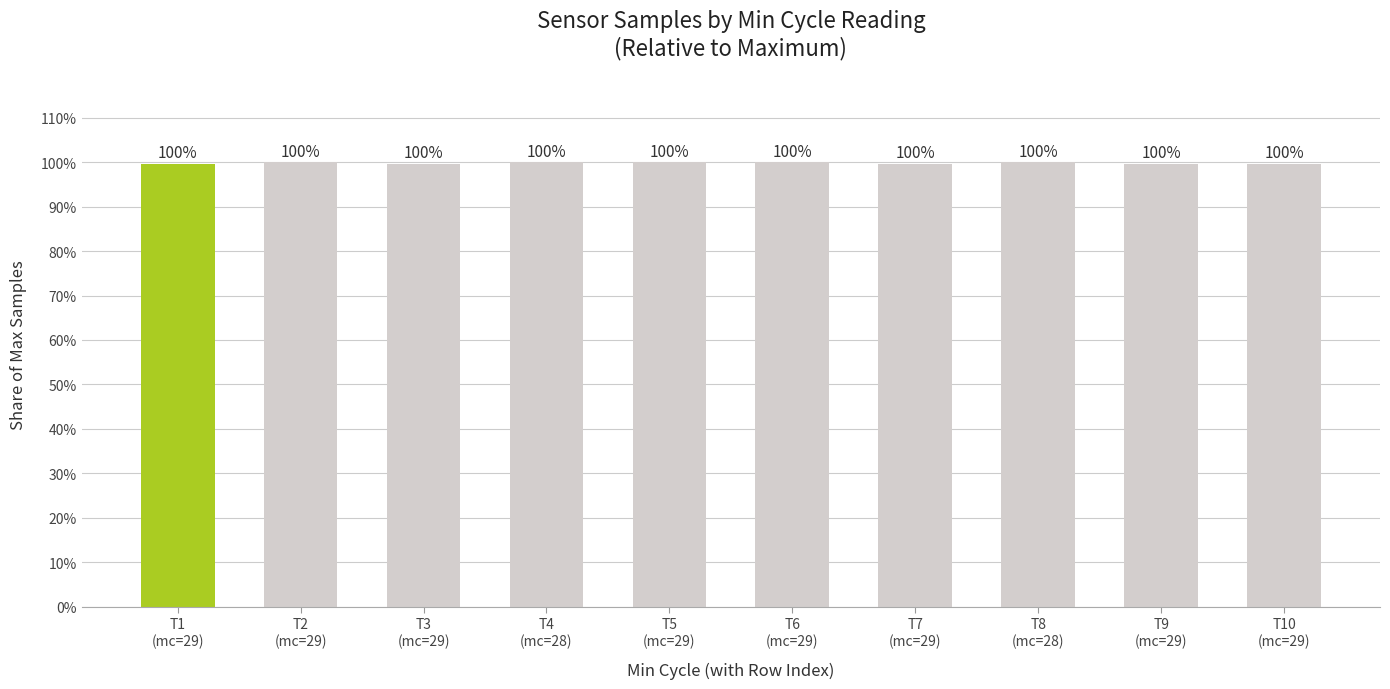

What is the average value?

99.8